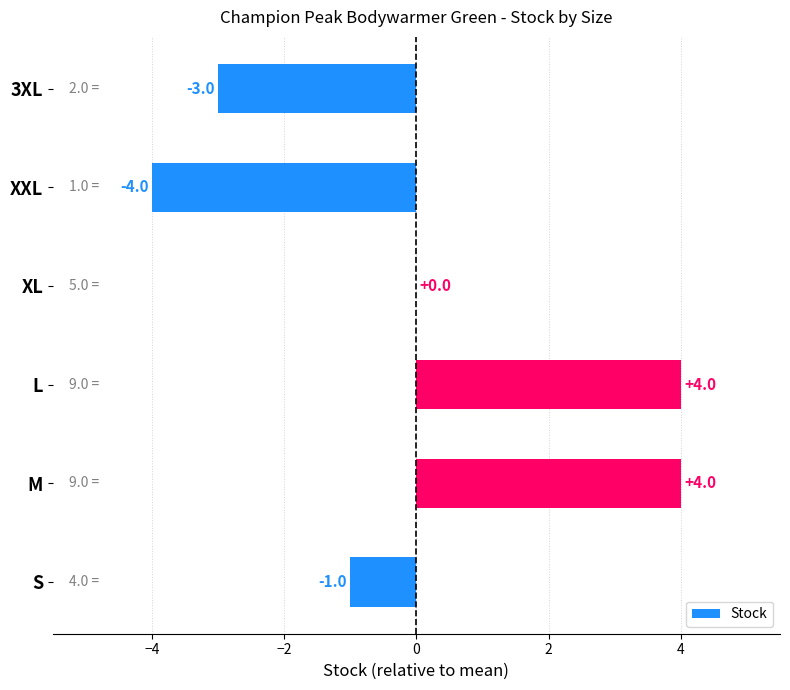

What is the maximum value shown in the chart?

4